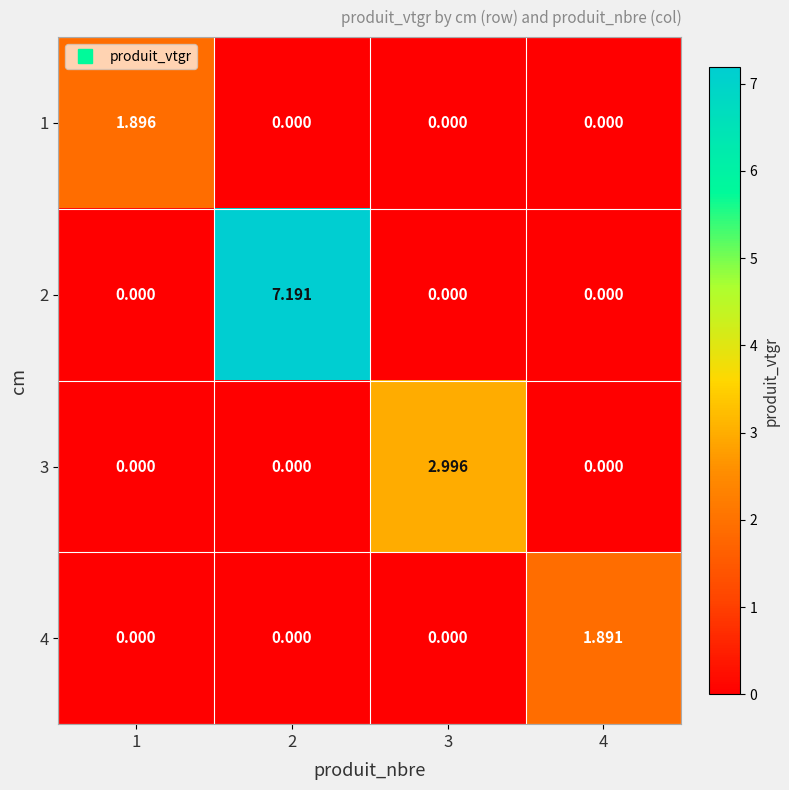

How many categories are shown in the chart?

4